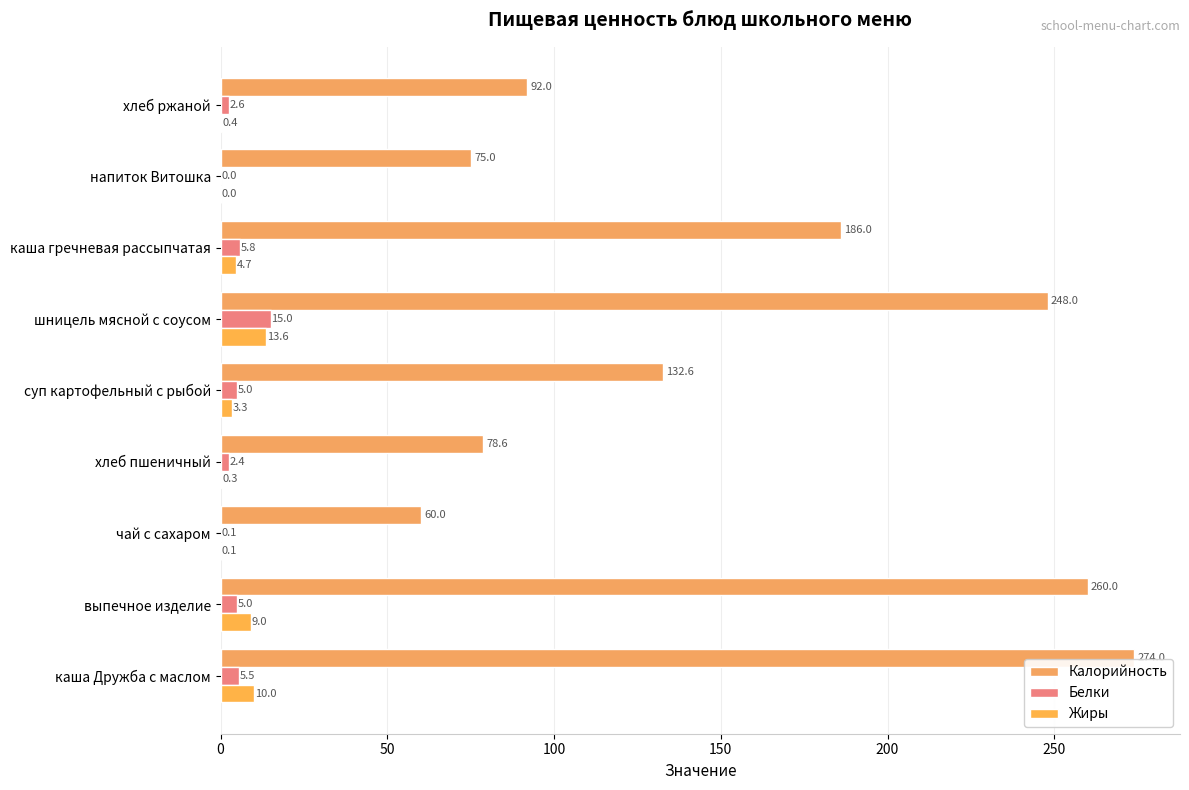

How many categories are shown in the chart?

9